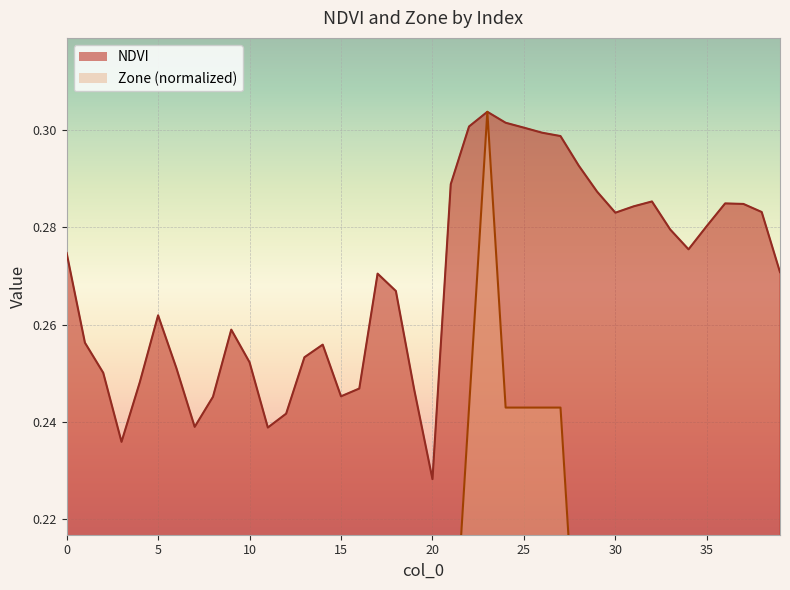

Which series has the largest range (max minus min)?

Zone